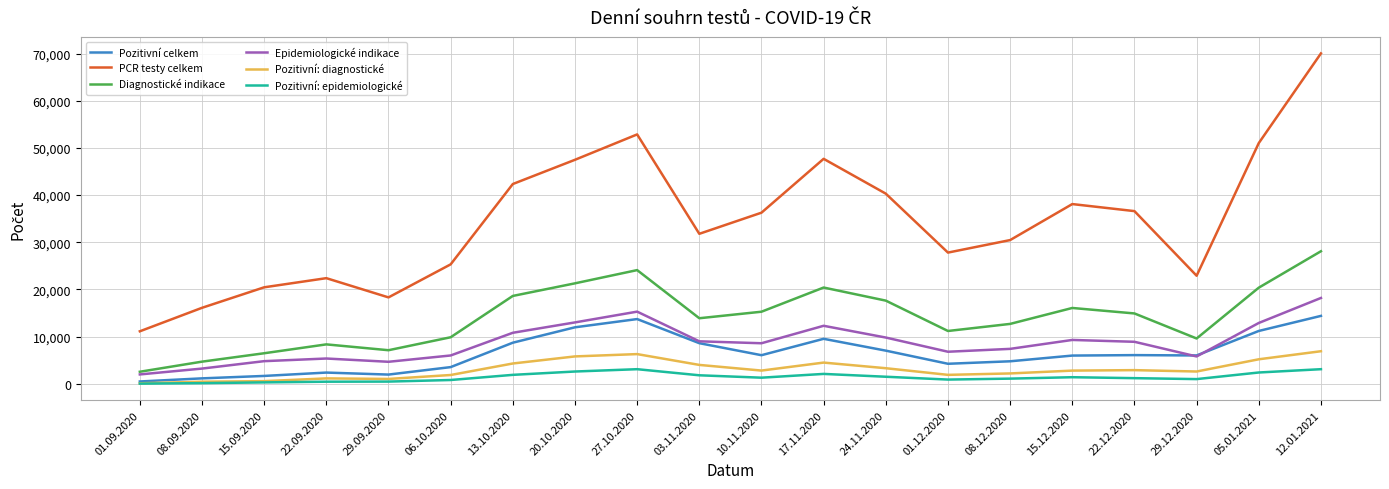

Which series has the largest range (max minus min)?

PCR testy celkem